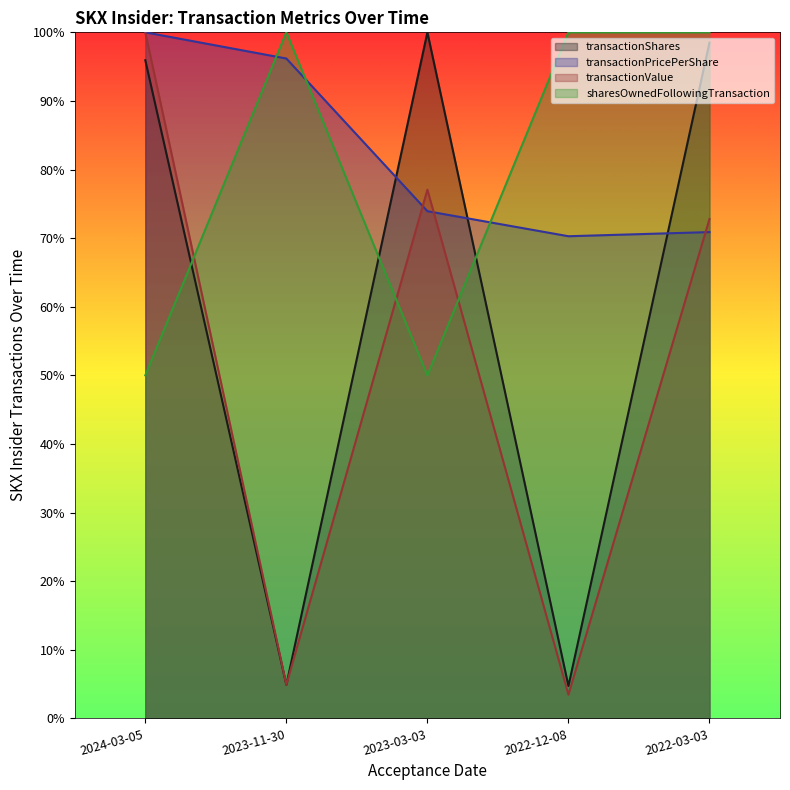

How many values in the sharesOwnedFollowingTransaction series are below 1?

2